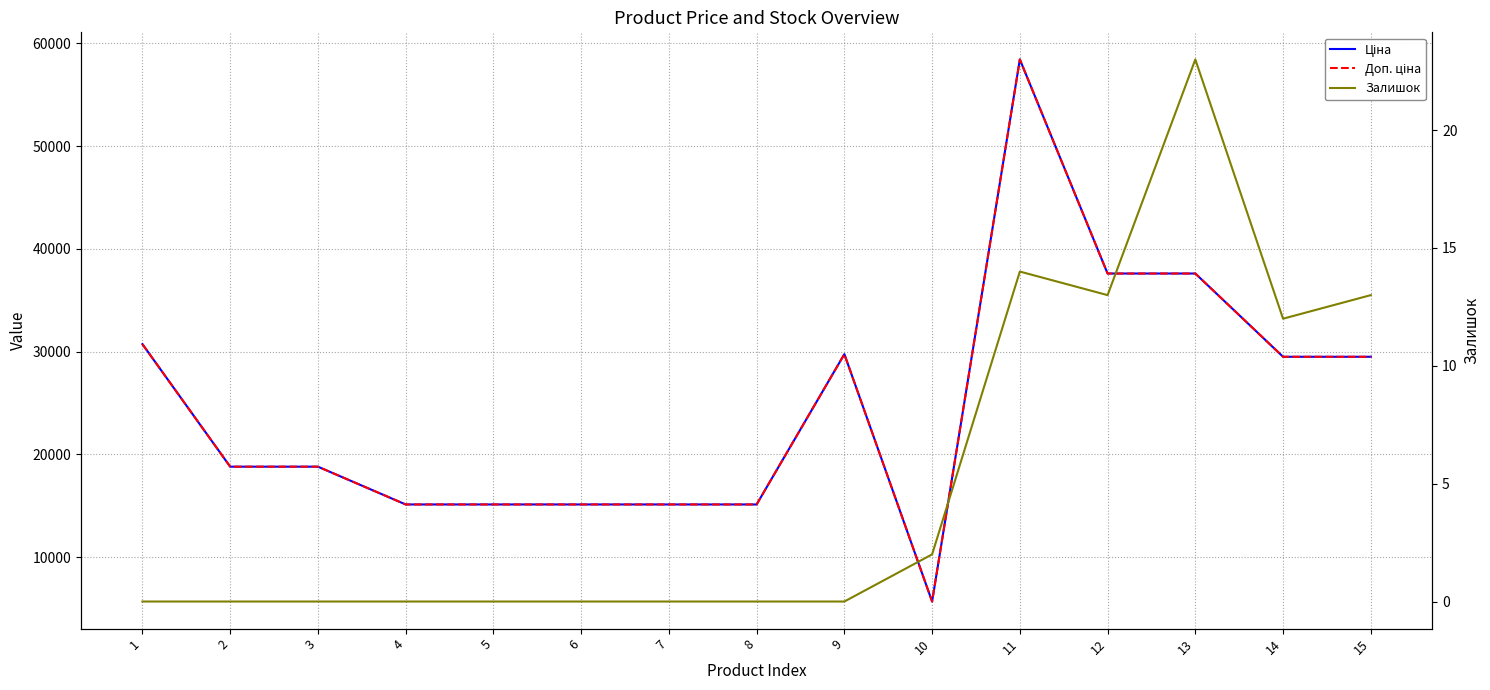

Does the chart have visible grid lines?

Yes